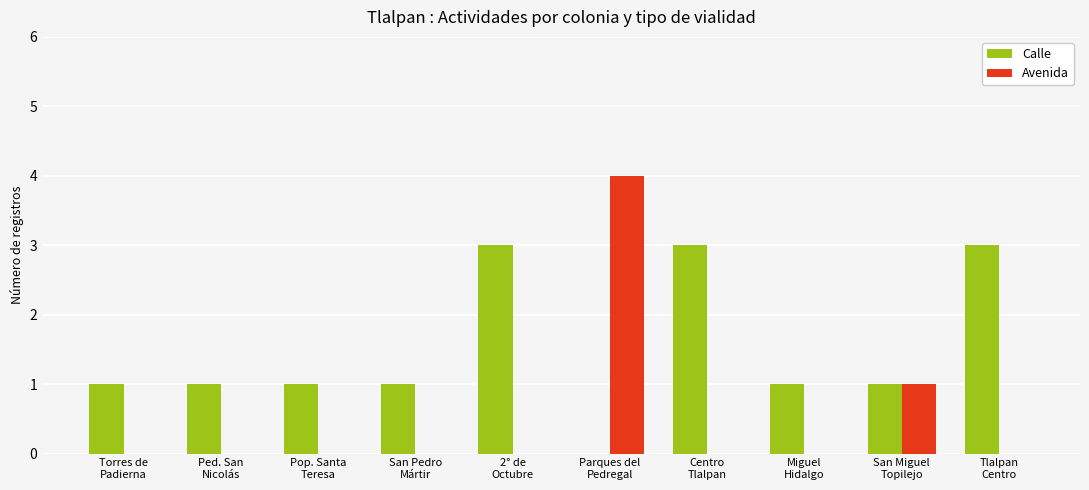

Which series has the largest total across all categories?

Calle